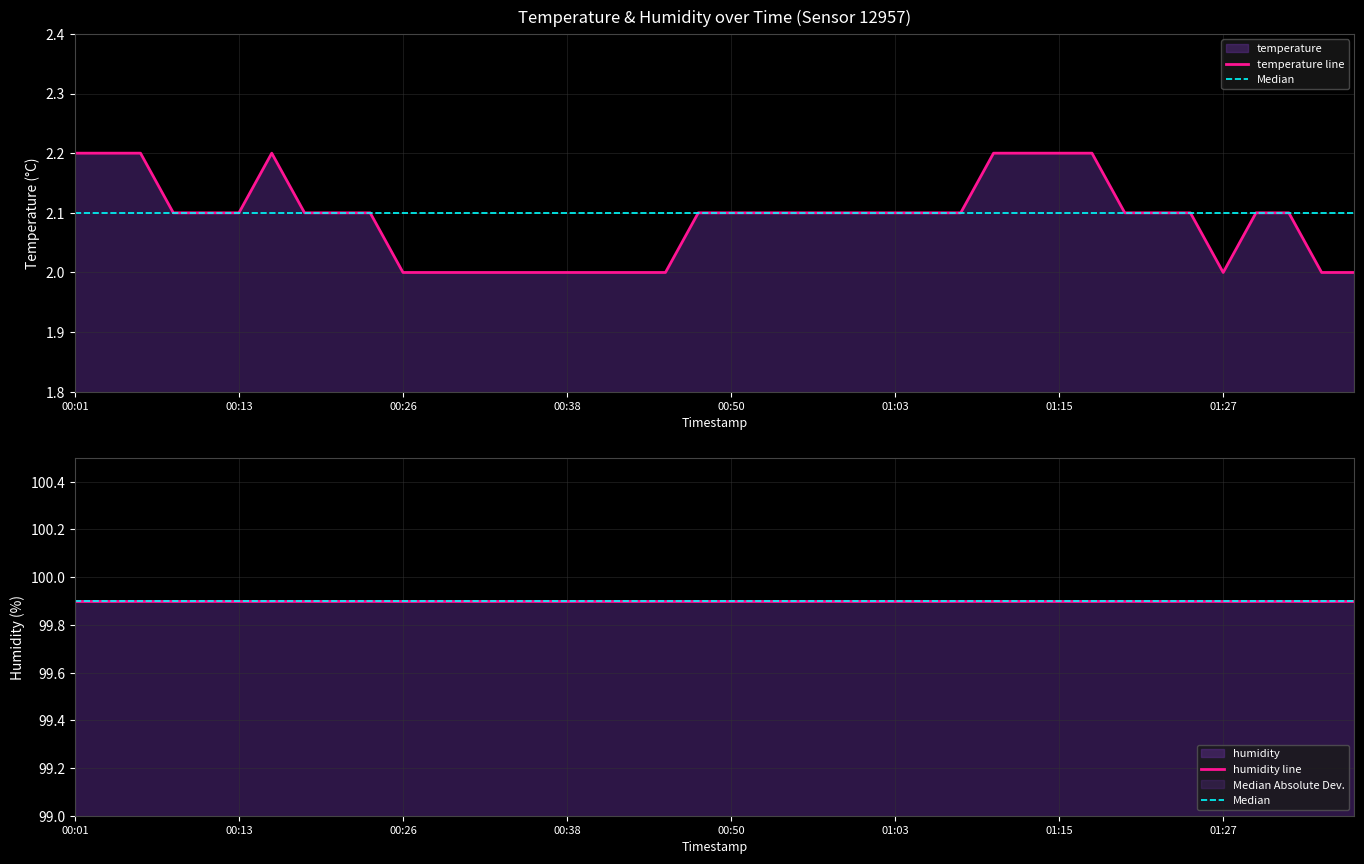

Which has a higher value, 00:31 or 00:11?

00:11